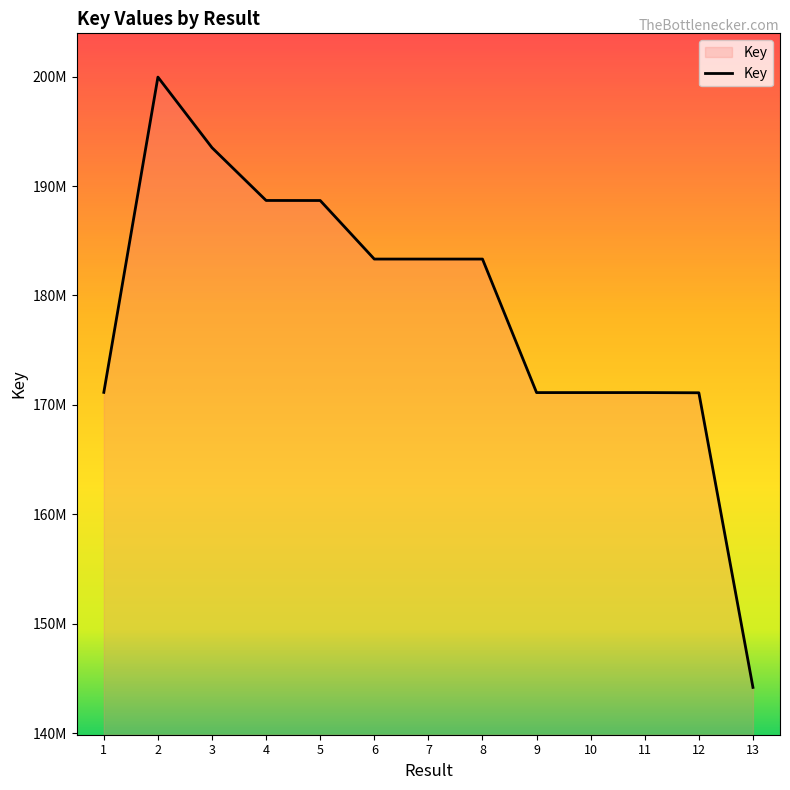

Does the chart have visible grid lines?

No